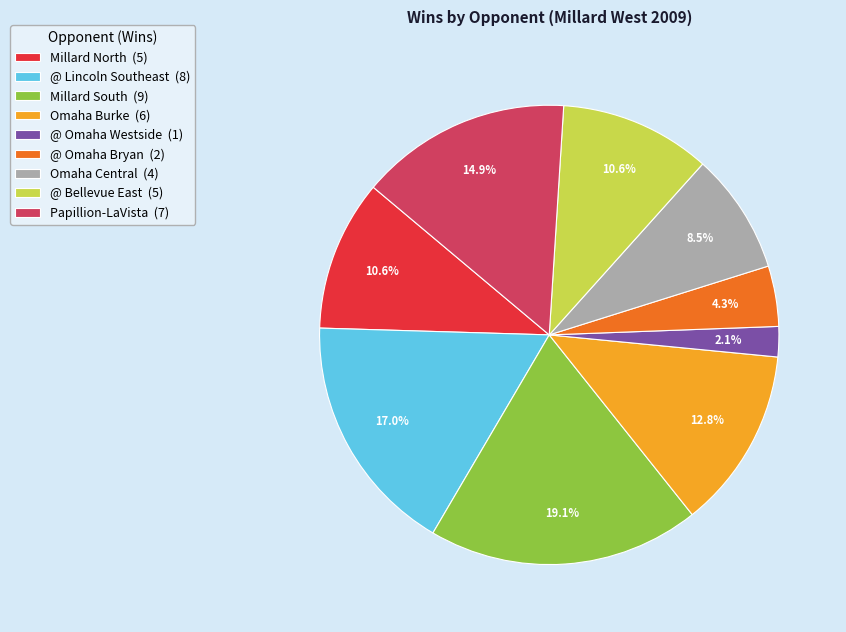

Which has a higher value, @ Omaha Bryan (2) or Millard South (9)?

Millard South (9)